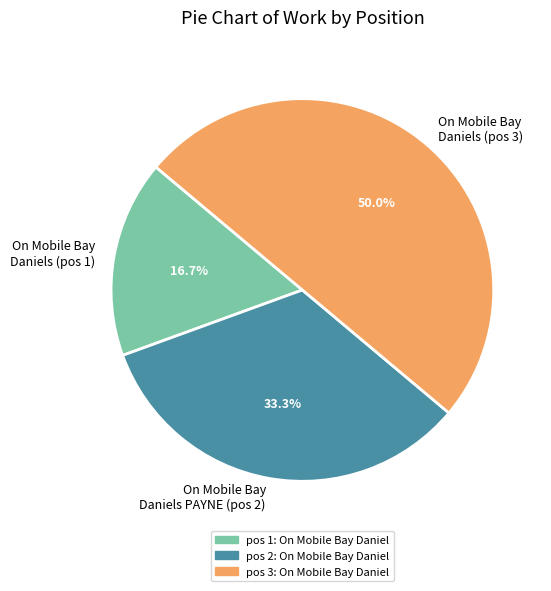

To the nearest percent, what is the average slice percentage?

33%